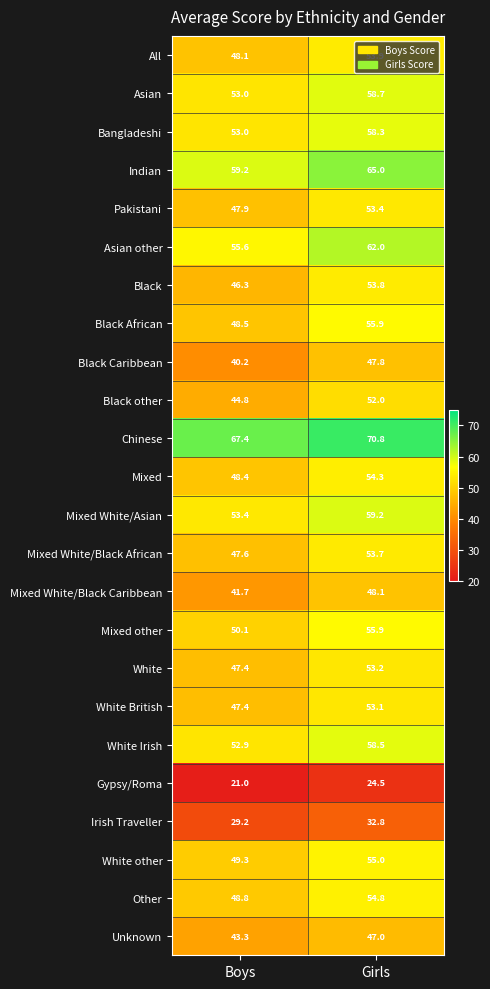

Which series has the widest spread of values?

Black Caribbean